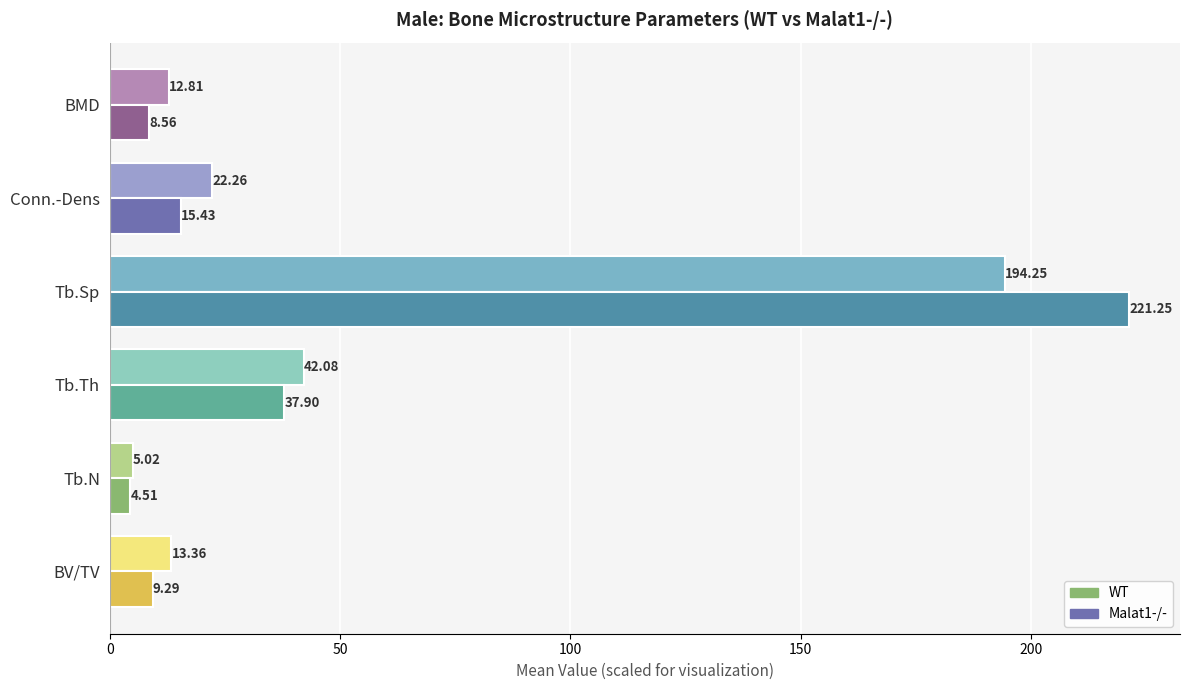

Which series has the largest total across all categories?

Malat1-/-